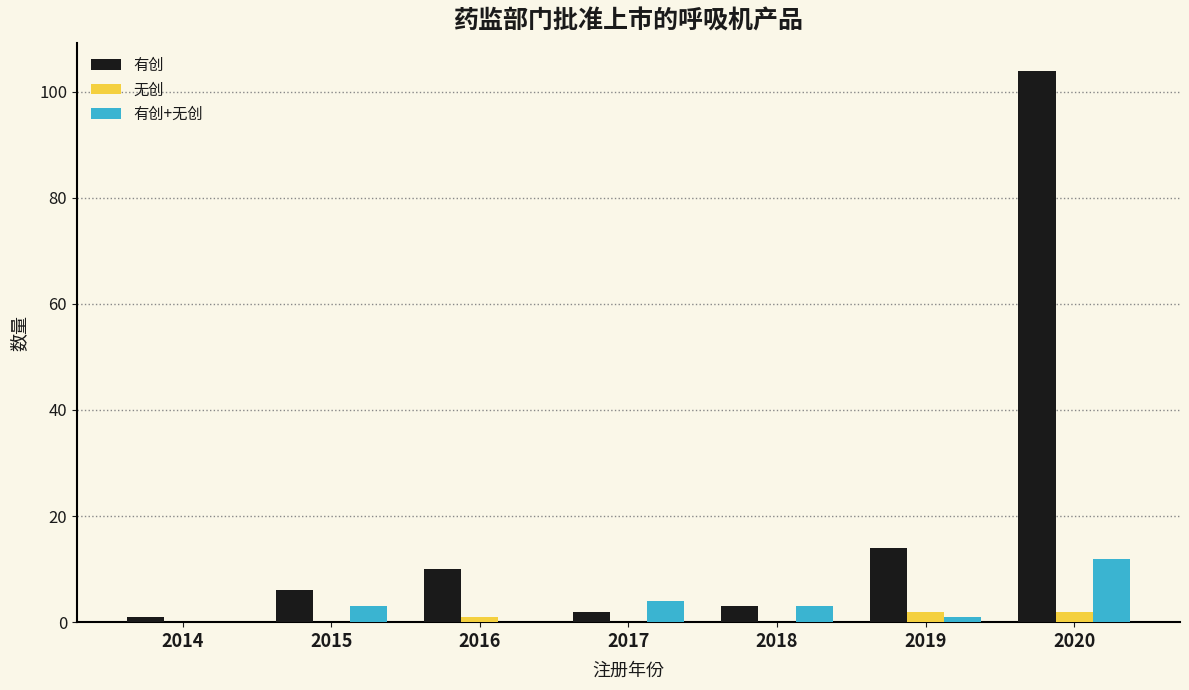

Reading right to left, what are all the values shown in this chart?

有创: 2020=104	2019=14	2018=3	2017=2	2016=10	2015=6	2014=1
无创: 2020=2	2019=2	2018=0	2017=0	2016=1	2015=0	2014=0
有创+无创: 2020=12	2019=1	2018=3	2017=4	2016=0	2015=3	2014=0